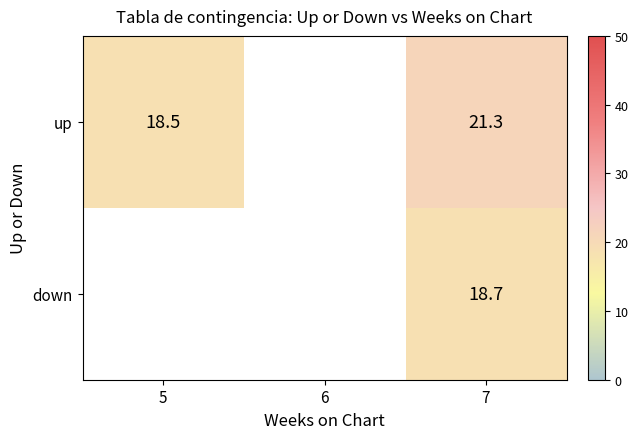

The down series shows 29.2 at 7. True or false?

False